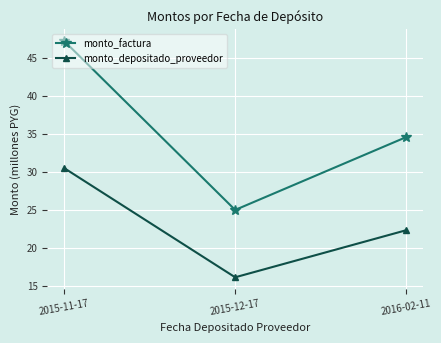

How many data points in monto_depositado_proveedor are less than 22?

1